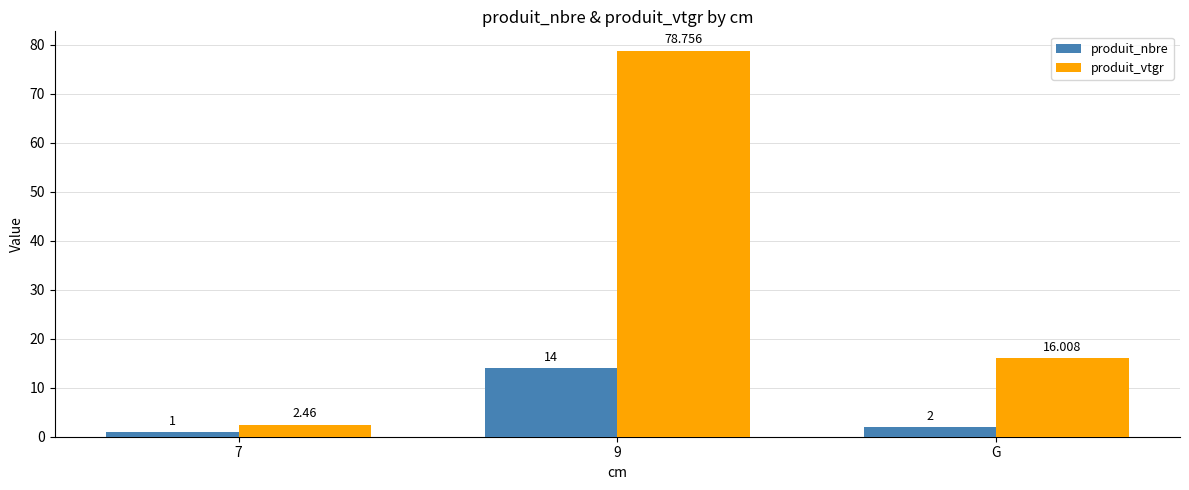

Rank the series by their average value, from highest to lowest.

produit_vtgr, produit_nbre